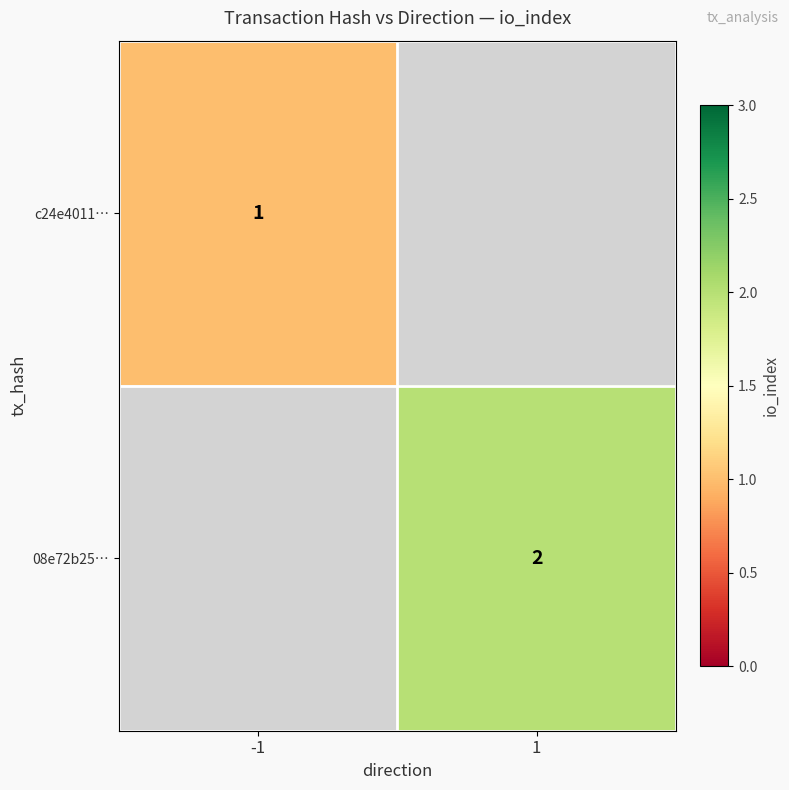

True or false: c24e4011… has a value of 1.8 at -1.

False